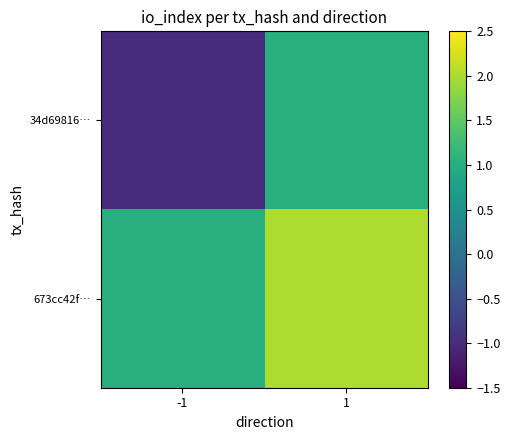

Between 1 and -1, which is larger?

1